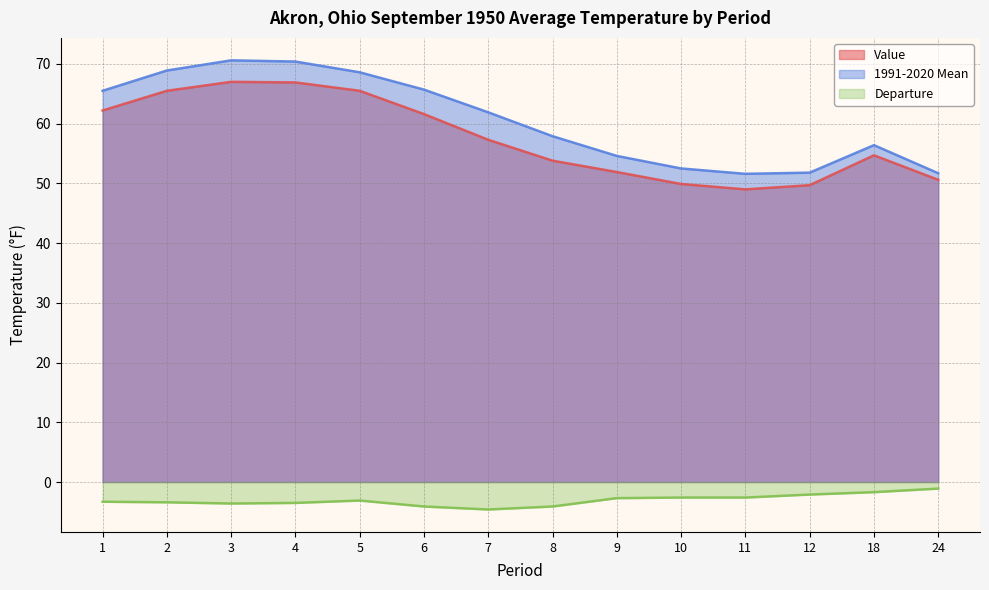

At which category does the chart reach its minimum across all series?

7